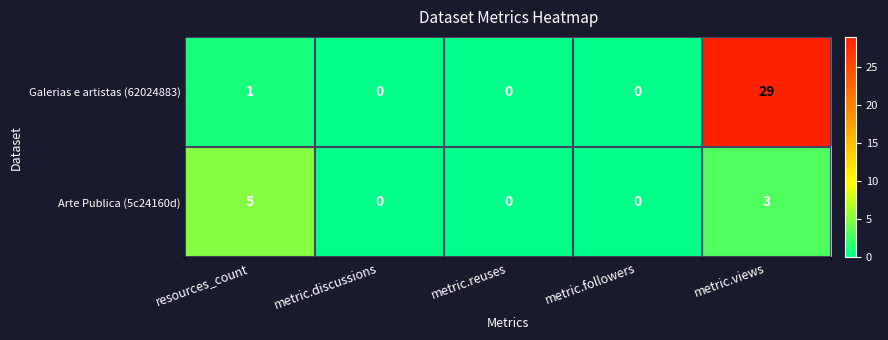

What is the highest value of the Galerias e artistas (62024883) series?

29